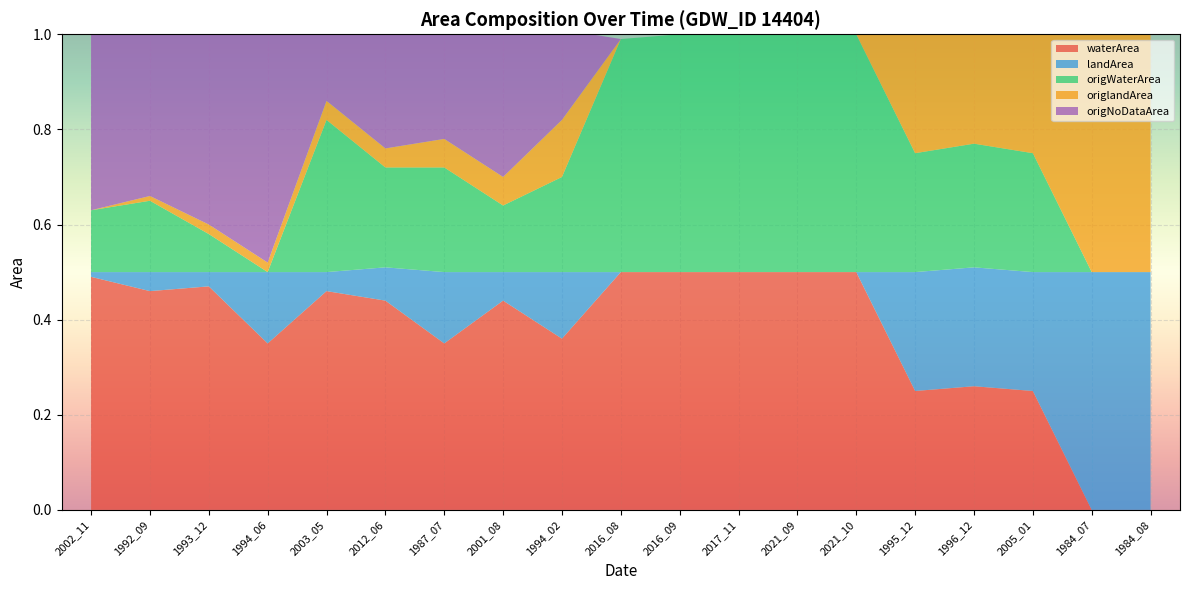

Reading right to left, transcribe all the data shown in this chart.

waterArea: 1984_08=0.0	1984_07=0.0	2005_01=0.2	1996_12=0.3	1995_12=0.2	2021_10=0.5	2021_09=0.5	2017_11=0.5	2016_09=0.5	2016_08=0.5	1994_02=0.4	2001_08=0.4	1987_07=0.3	2012_06=0.4	2003_05=0.5	1994_06=0.3	1993_12=0.5	1992_09=0.5	2002_11=0.5
landArea: 1984_08=0.5	1984_07=0.5	2005_01=0.2	1996_12=0.2	1995_12=0.2	2021_10=0.0	2021_09=0.0	2017_11=0.0	2016_09=0.0	2016_08=0.0	1994_02=0.1	2001_08=0.1	1987_07=0.1	2012_06=0.1	2003_05=0.0	1994_06=0.1	1993_12=0.0	1992_09=0.0	2002_11=0.0
origWaterArea: 1984_08=0.0	1984_07=0.0	2005_01=0.2	1996_12=0.3	1995_12=0.2	2021_10=0.5	2021_09=0.5	2017_11=0.5	2016_09=0.5	2016_08=0.5	1994_02=0.2	2001_08=0.1	1987_07=0.2	2012_06=0.2	2003_05=0.3	1994_06=0.0	1993_12=0.1	1992_09=0.1	2002_11=0.1
origlandArea: 1984_08=0.5	1984_07=0.5	2005_01=0.2	1996_12=0.2	1995_12=0.2	2021_10=0.0	2021_09=0.0	2017_11=0.0	2016_09=0.0	2016_08=0.0	1994_02=0.1	2001_08=0.1	1987_07=0.1	2012_06=0.0	2003_05=0.0	1994_06=0.0	1993_12=0.0	1992_09=0.0	2002_11=0.0
origNoDataArea: 1984_08=0.0	1984_07=0.0	2005_01=0.0	1996_12=0.0	1995_12=0.0	2021_10=0.0	2021_09=0.0	2017_11=0.0	2016_09=0.0	2016_08=0.0	1994_02=0.2	2001_08=0.3	1987_07=0.2	2012_06=0.2	2003_05=0.1	1994_06=0.5	1993_12=0.4	1992_09=0.3	2002_11=0.4